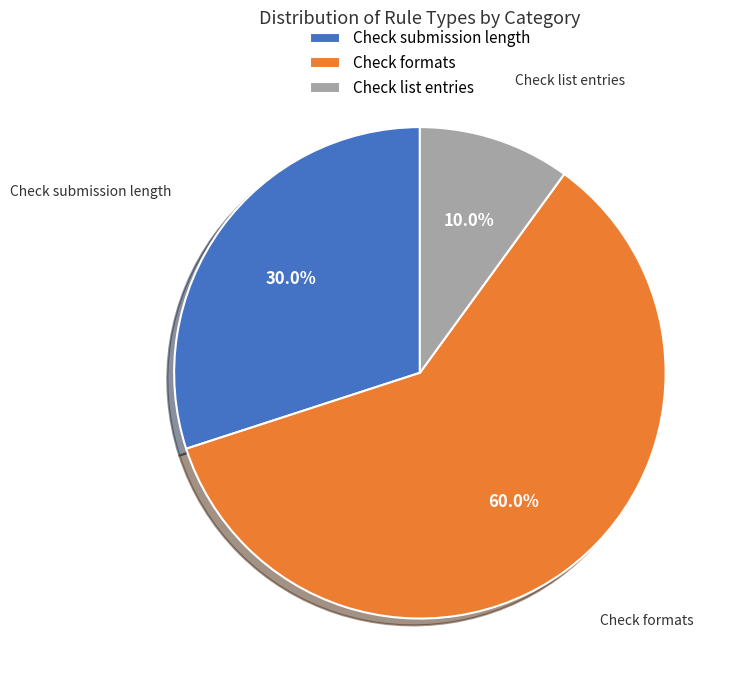

What is the largest slice in the pie chart?

Check formats